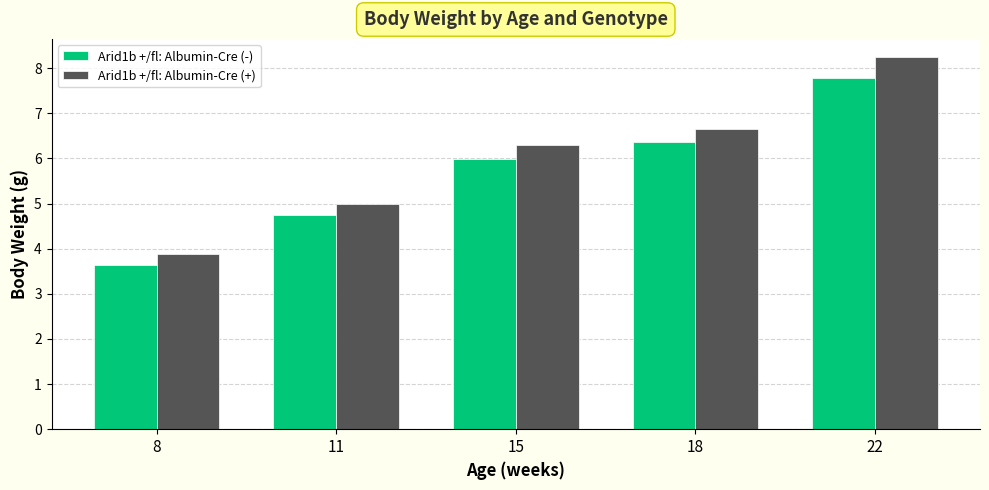

What is the sum of all Arid1b +/fl: Albumin-Cre (-) values?

28.5